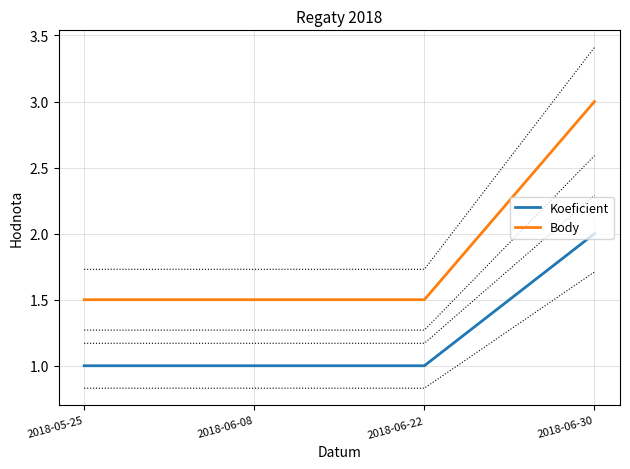

True or false: Body has a value of 0.6 at 2018-06-22.

False